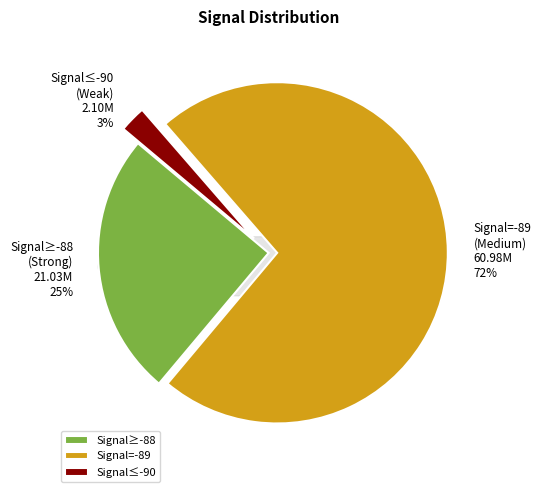

Does 30 represent more than half of the total?

No